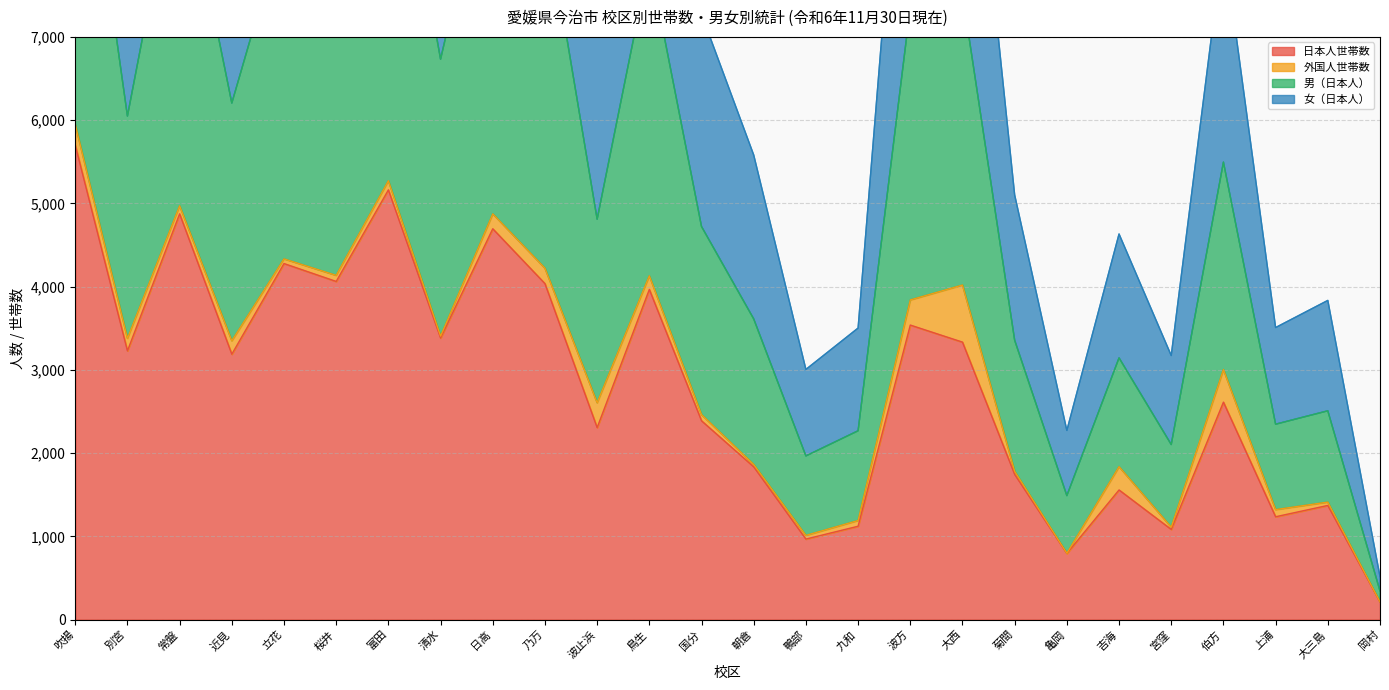

The 男（日本人） series shows 1881 at 菊間. True or false?

False